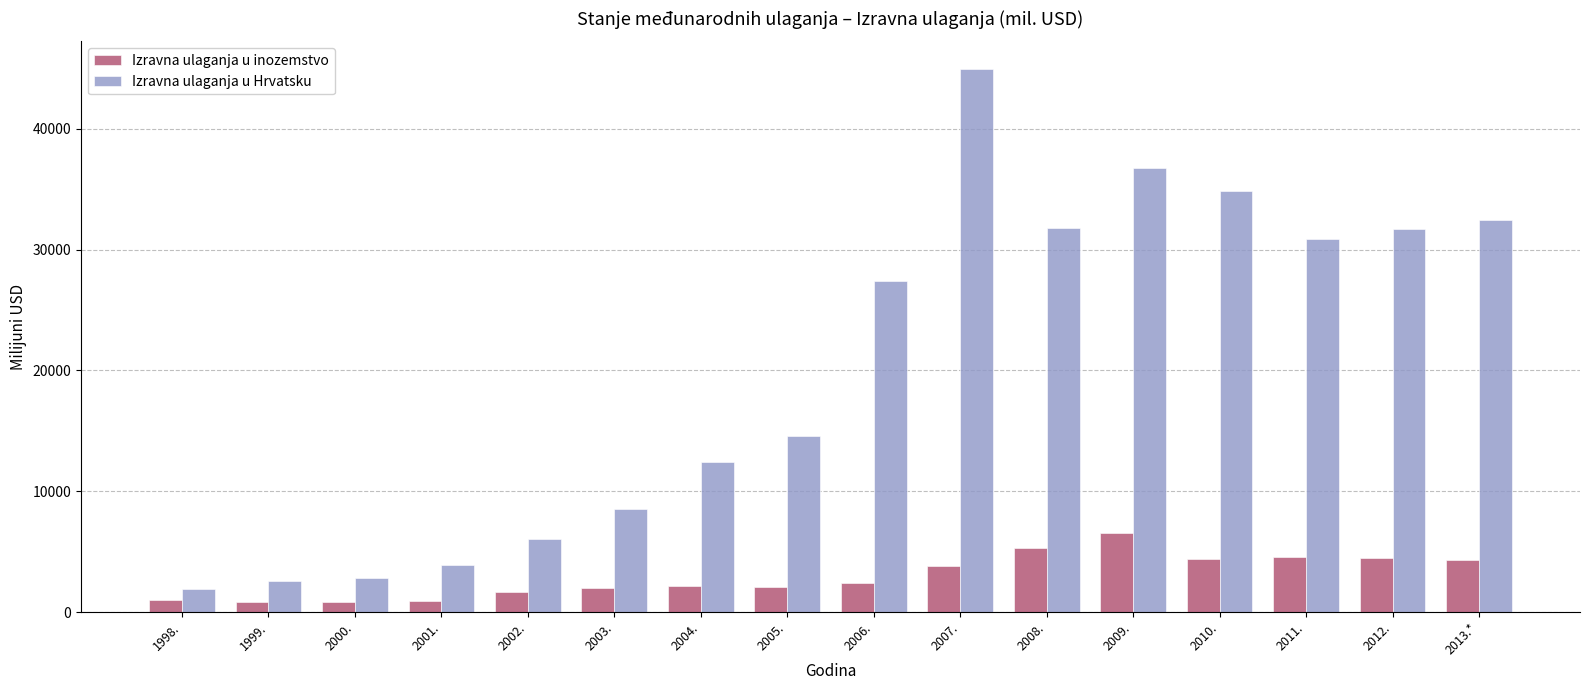

Which series changed the most between 2007. and 2010.?

Izravna ulaganja u Hrvatsku